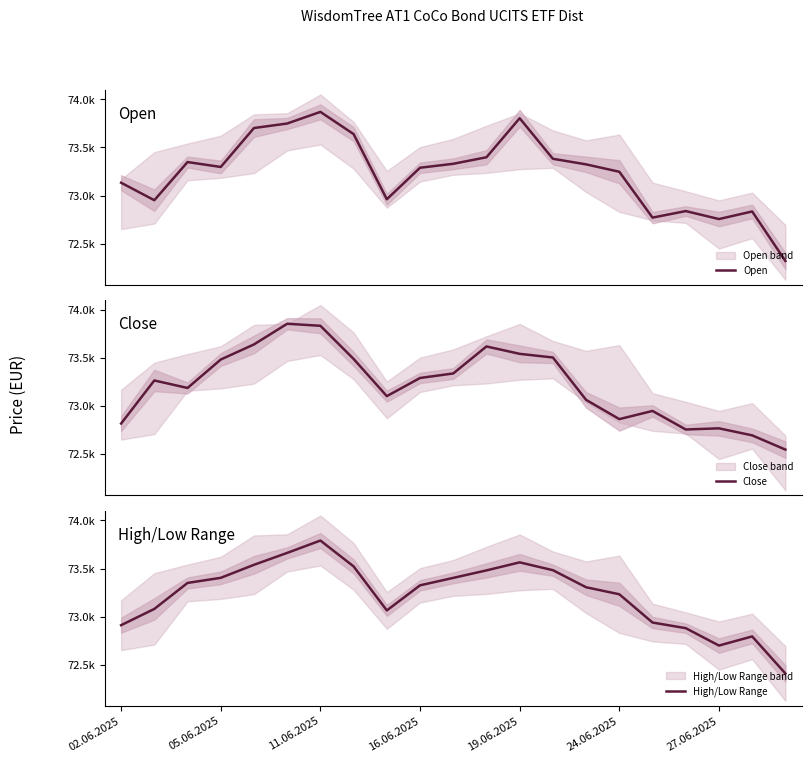

List the labels in order of Open value, smallest first.

20, 18, 16, 19, 17, 05.06.2025, 8, 02.06.2025, 15, 9, 16.06.2025, 14, 10, 11.06.2025, 13, 11, 7, 19.06.2025, 24.06.2025, 12, 27.06.2025